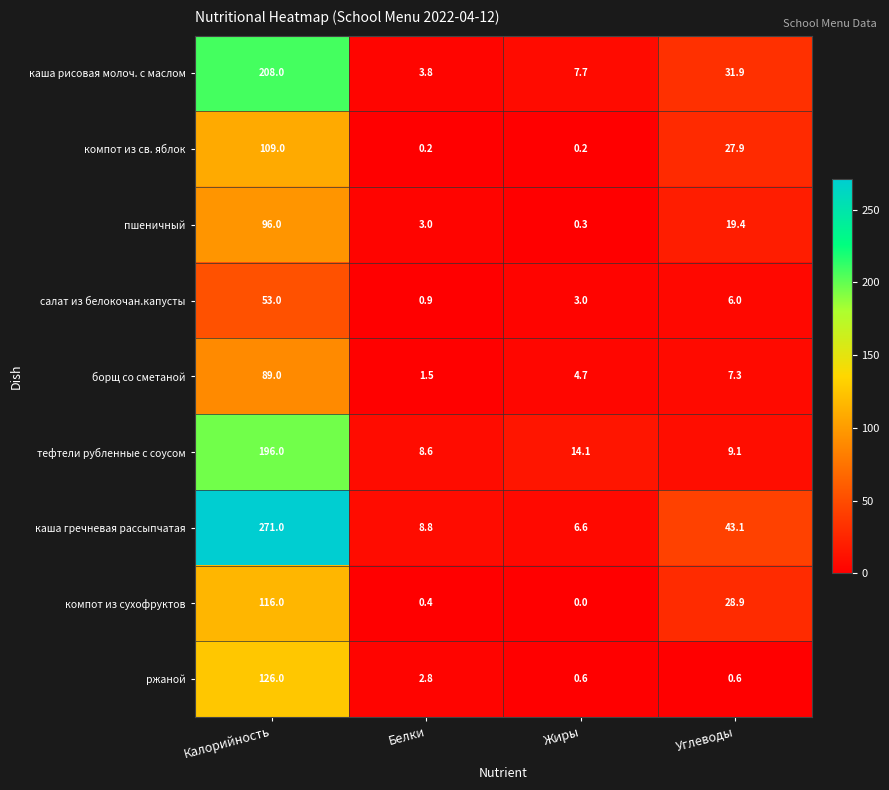

The каша рисовая молоч. с маслом series shows 135.3 at Калорийность. True or false?

False